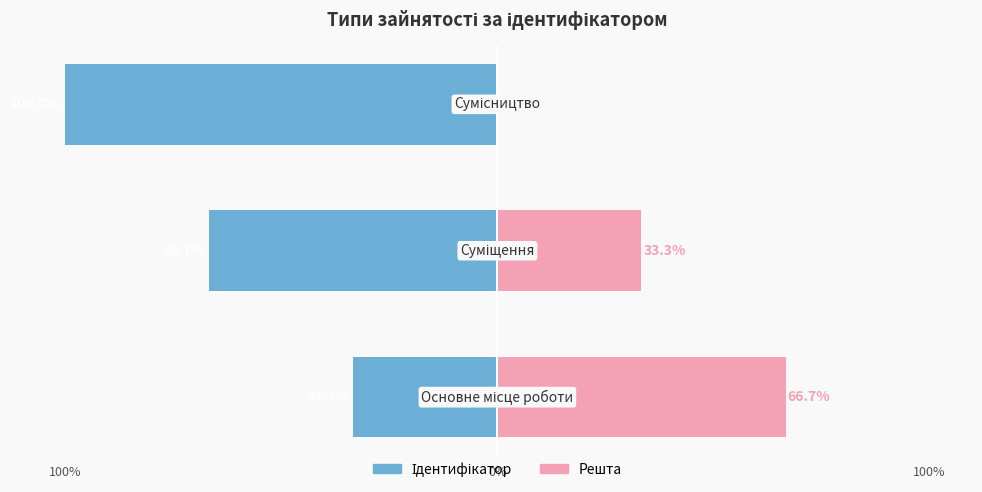

Reading left to right, what are all the values shown in this chart?

Ідентифікатор: -33.3	-66.7	-100.0
Решта: 66.7	33.3	0.0